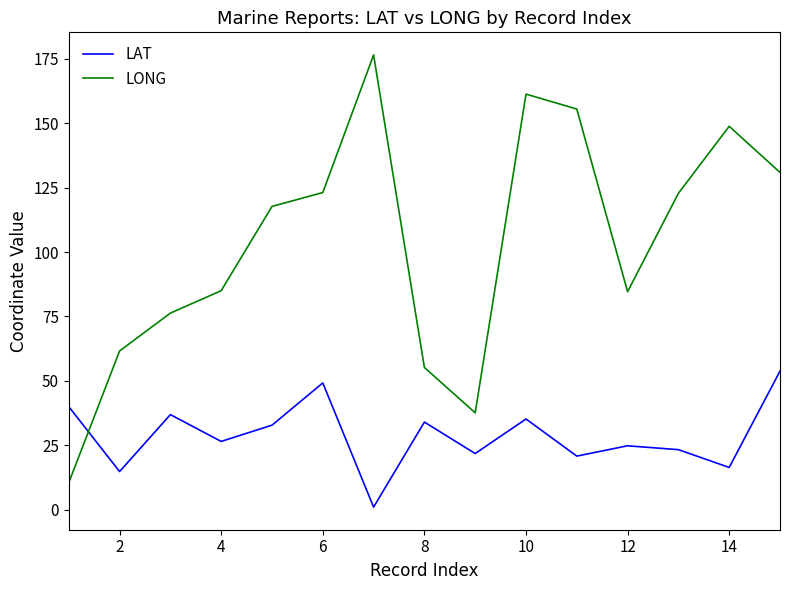

What is the difference between the maximum and minimum values in the LONG series?

166.0